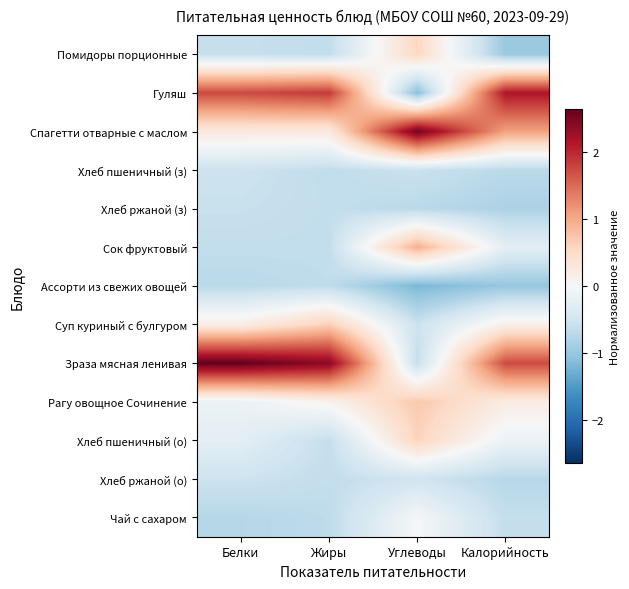

Which series has the largest total across all categories?

Зраза мясная ленивая